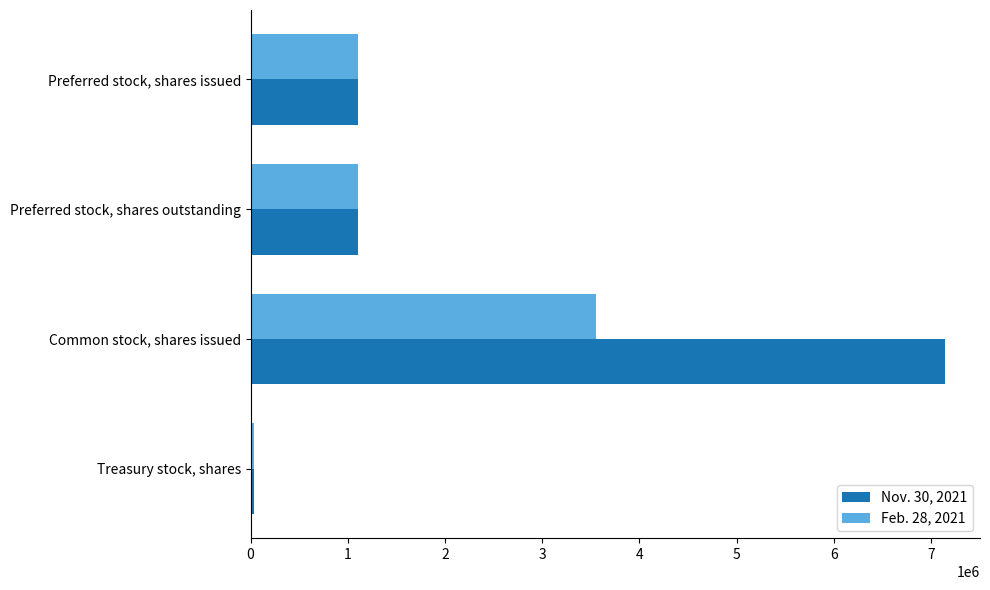

What is the total value across all series at Preferred stock, shares issued?

2211358